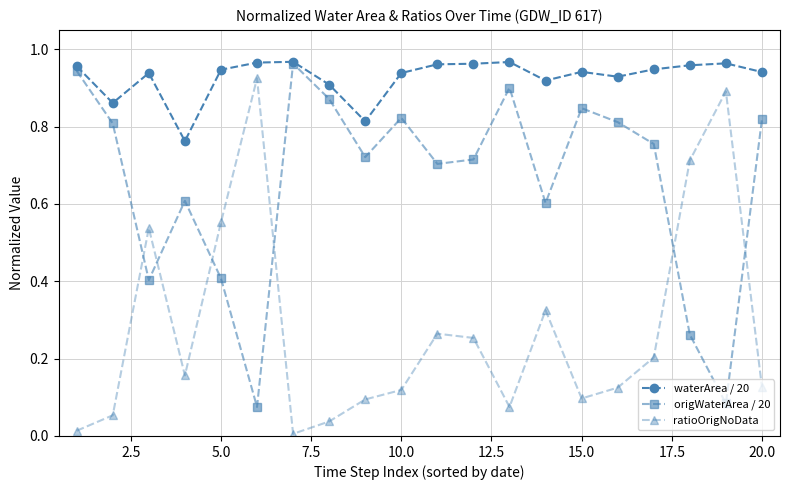

In origWaterArea / 20, how many points are lower than both neighbors (excluding endpoints)?

6